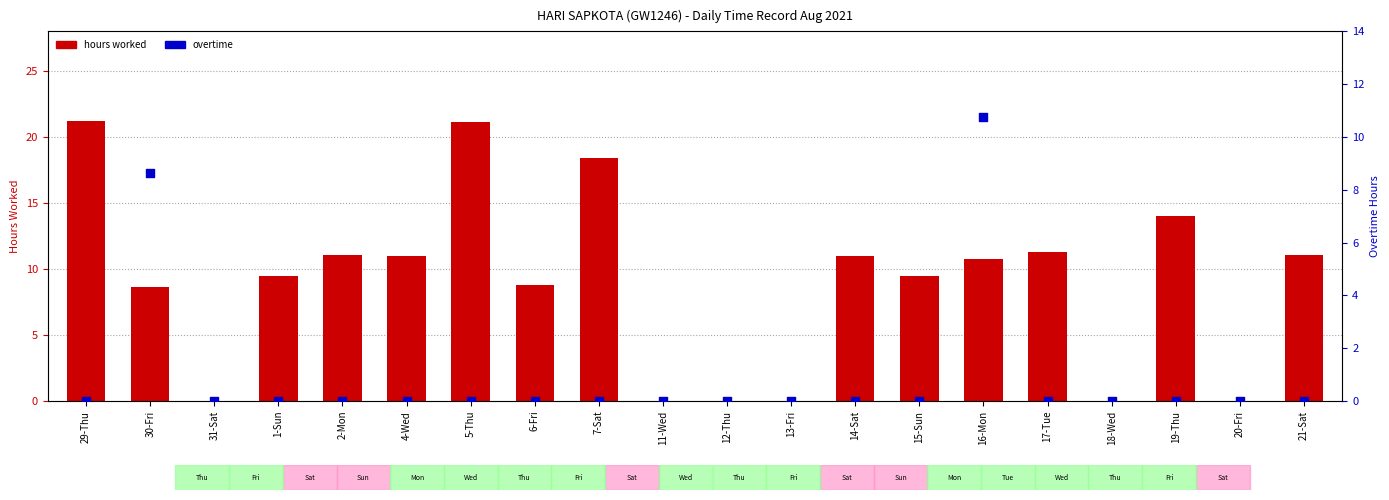

At which category is the sum across all series the highest?

16-Mon